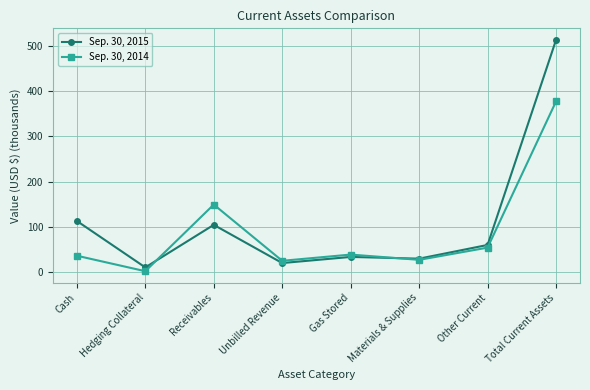

List the series in order of their peak value, highest first.

Sep. 30, 2015, Sep. 30, 2014